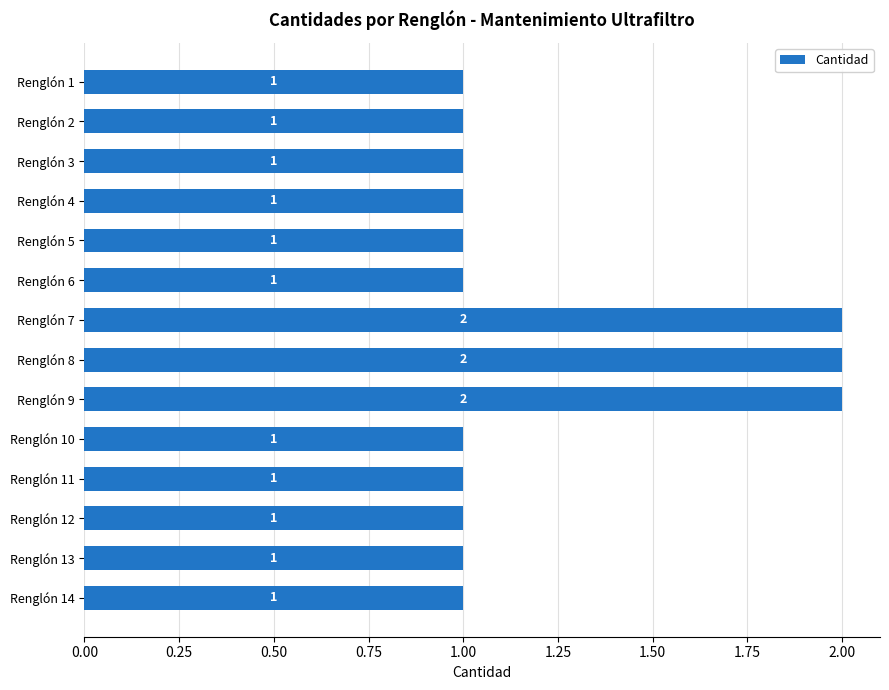

What is the sum of all values?

17